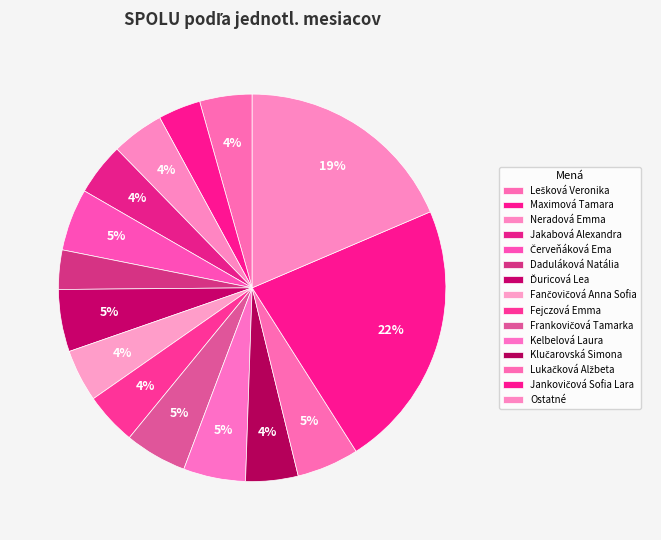

How many segments does this pie chart have?

15